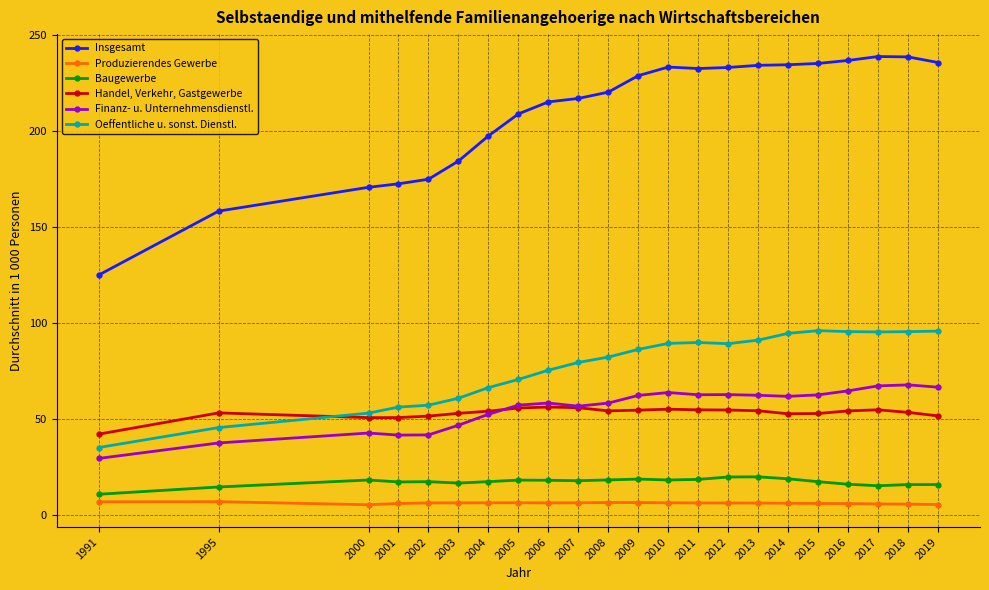

In Insgesamt, how many points are lower than both neighbors (excluding endpoints)?

1